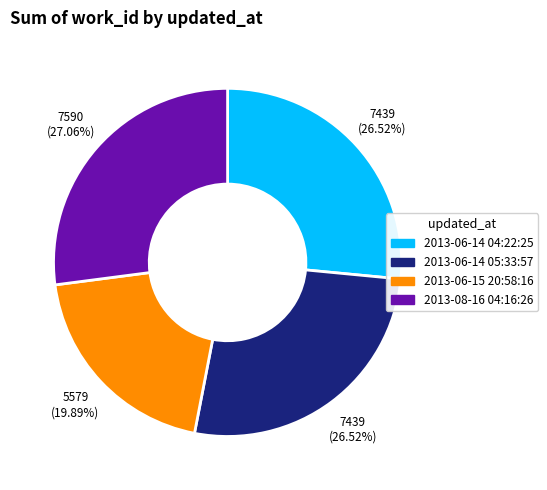

How many segments does this pie chart have?

4